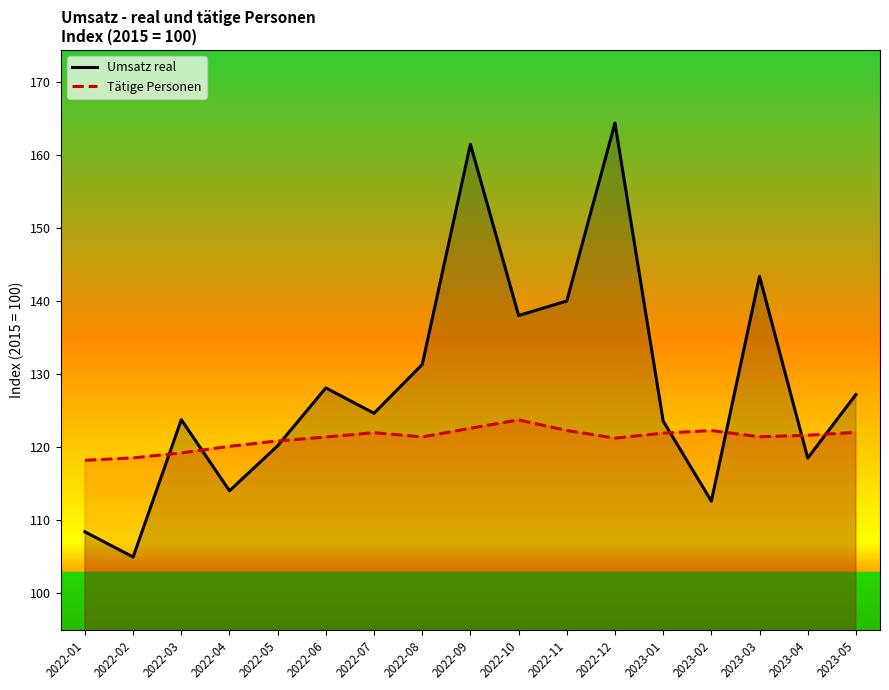

What value does the Tätige Personen series have at 2023-04?

121.6